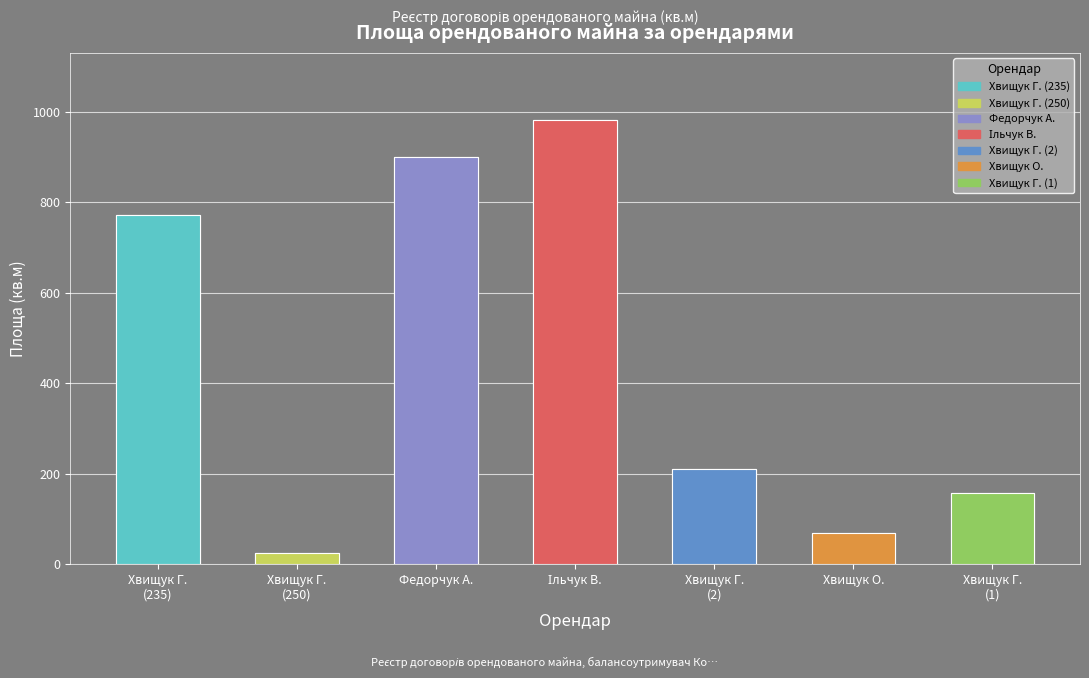

What is the change in value from Хвищук Г.
(250) to Хвищук О.?

+45.0